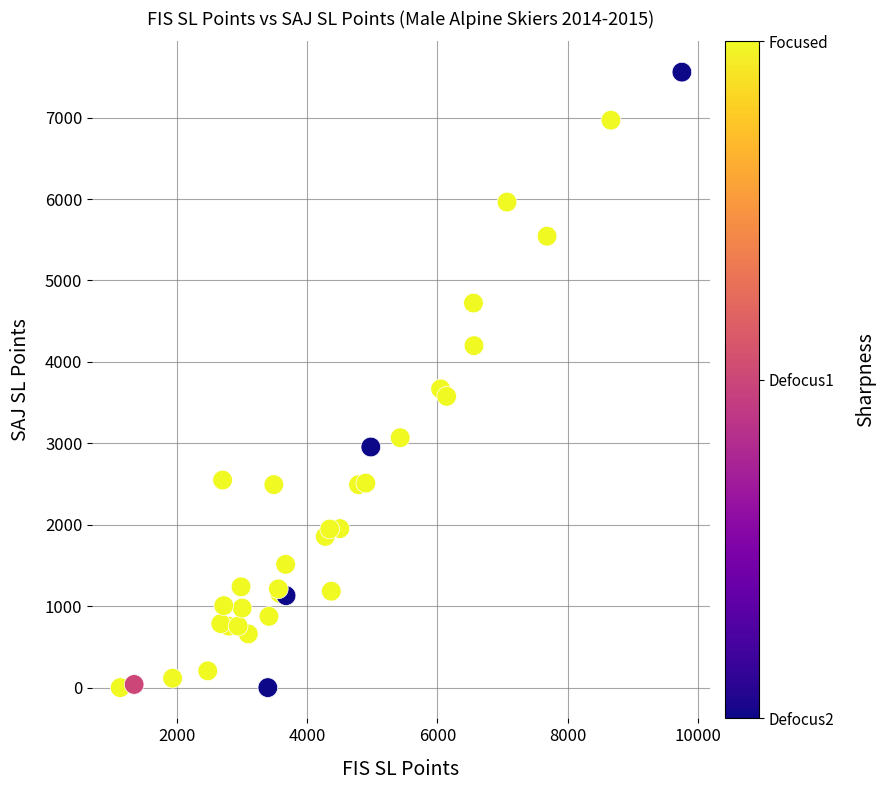

What Y value in the scatter plot is closest to 3779?

3669